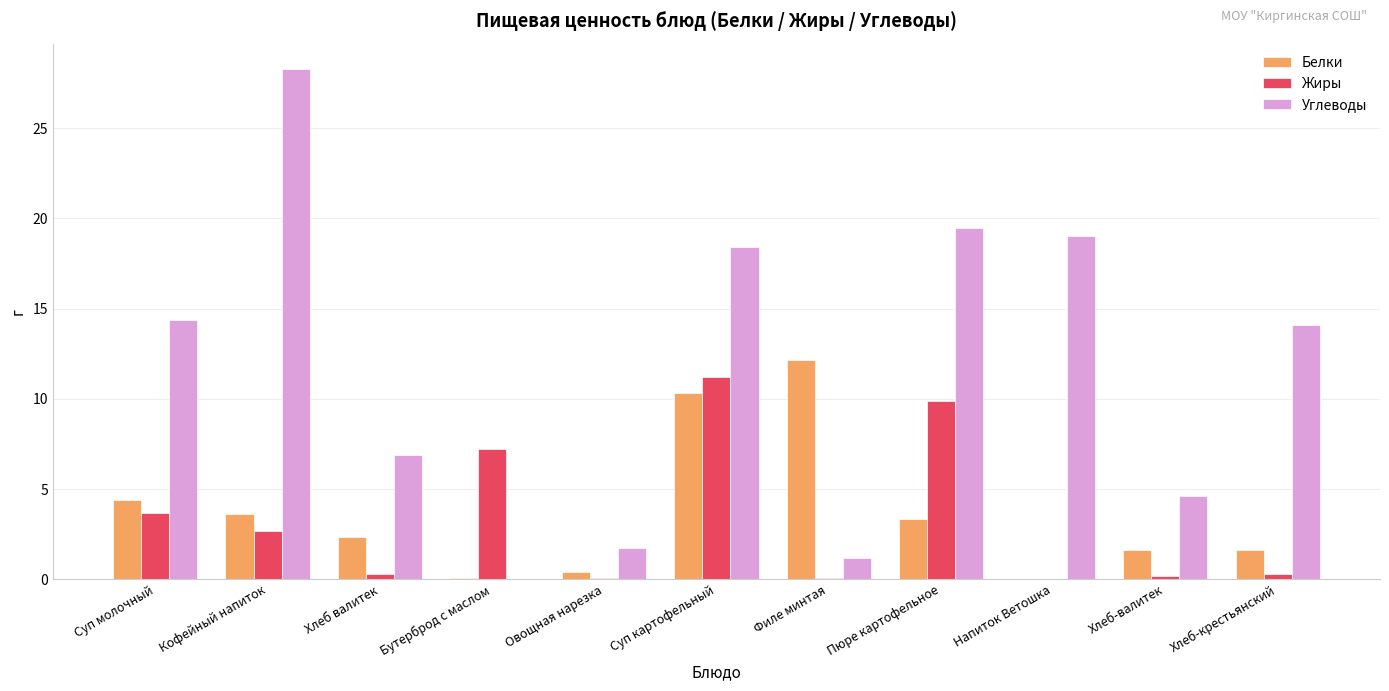

Is it true that Жиры equals 0.1 at Филе минтая?

True